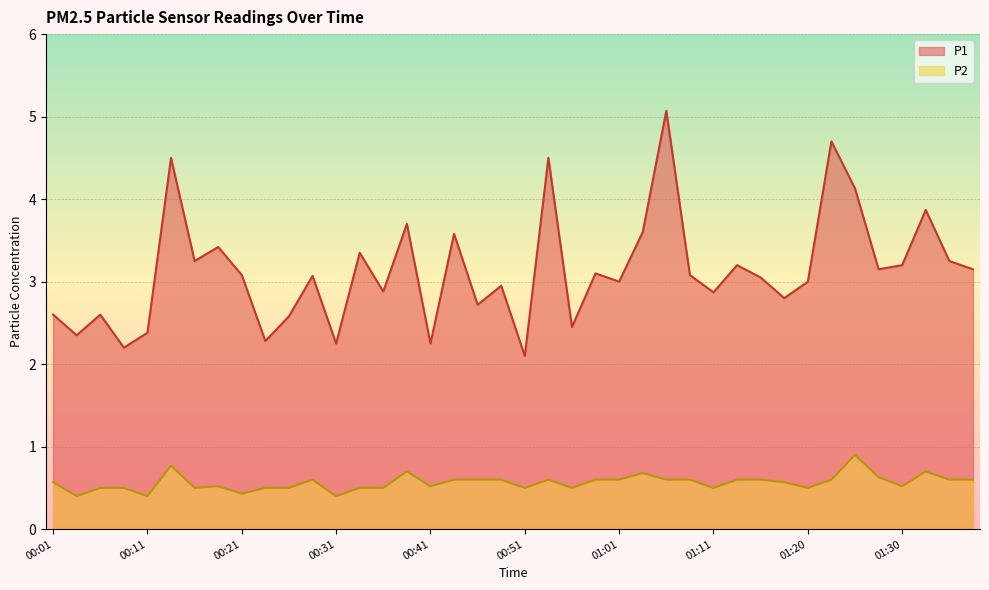

How many lines are shown in the chart?

2